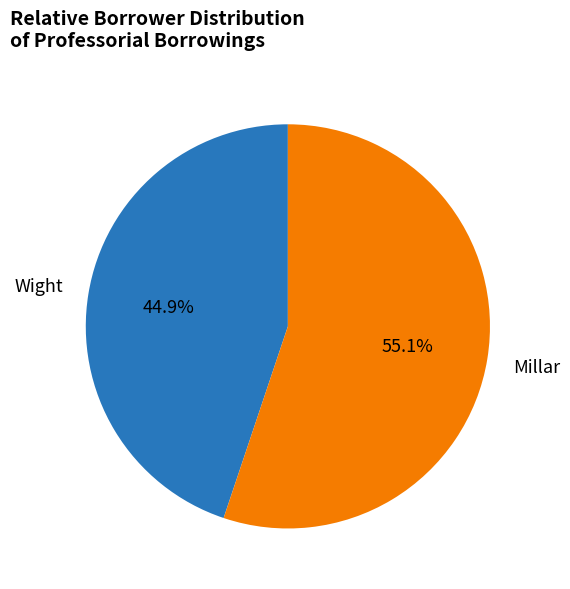

Approximately how many times larger is the value at Millar compared to Wight?

1.2